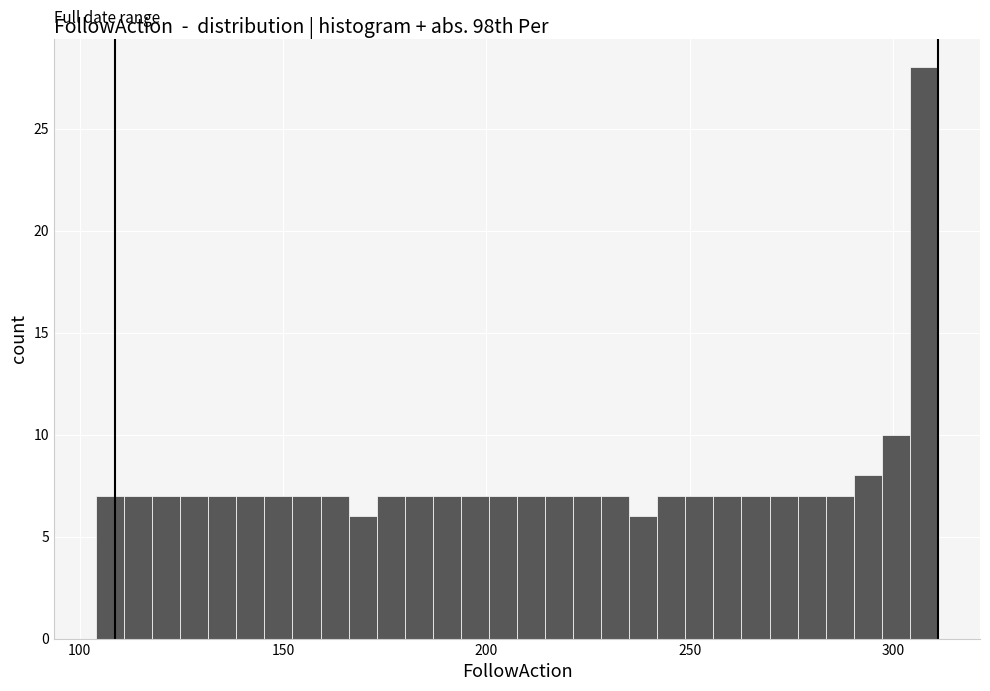

Around what value on the x-axis is the tallest bar? Give the approximate position of its centre, as read against the axis.

310